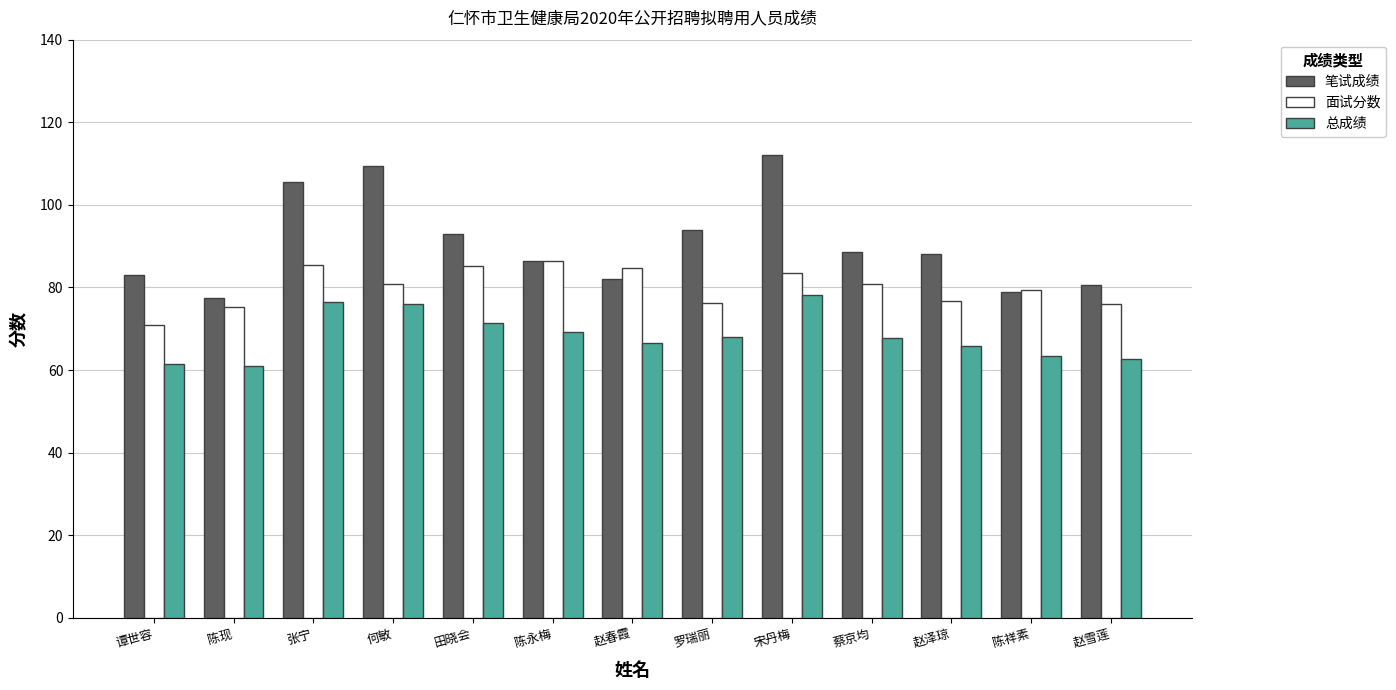

What is the difference between the 面试分数 values at 罗瑞丽 and 何敏?

4.4